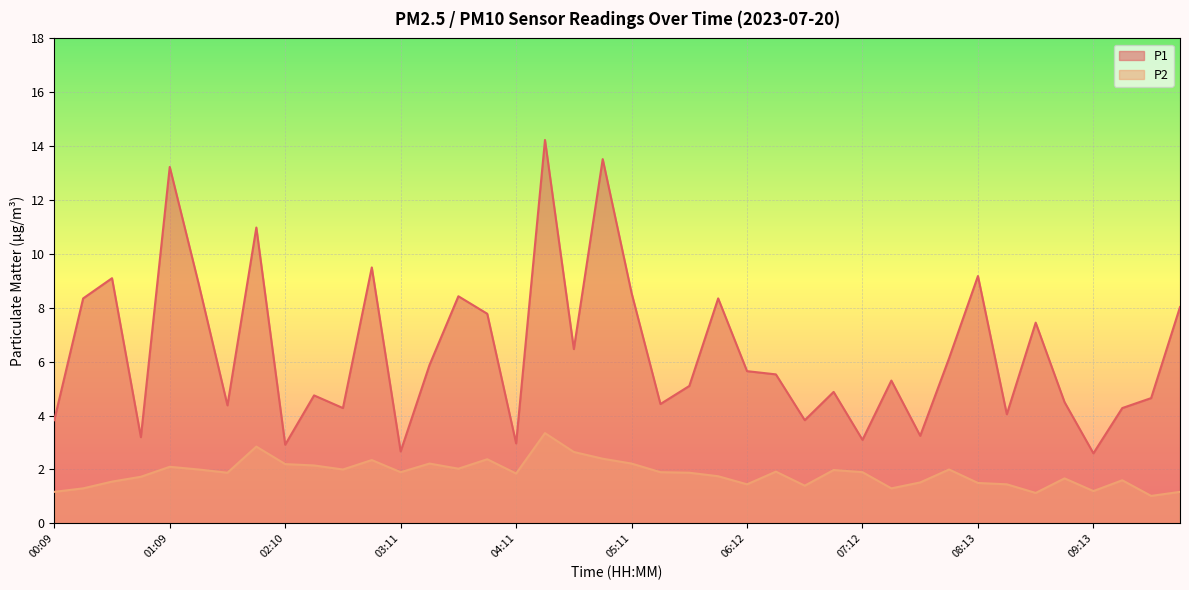

Is it true that P1 equals 1.6 at 05:42?

False